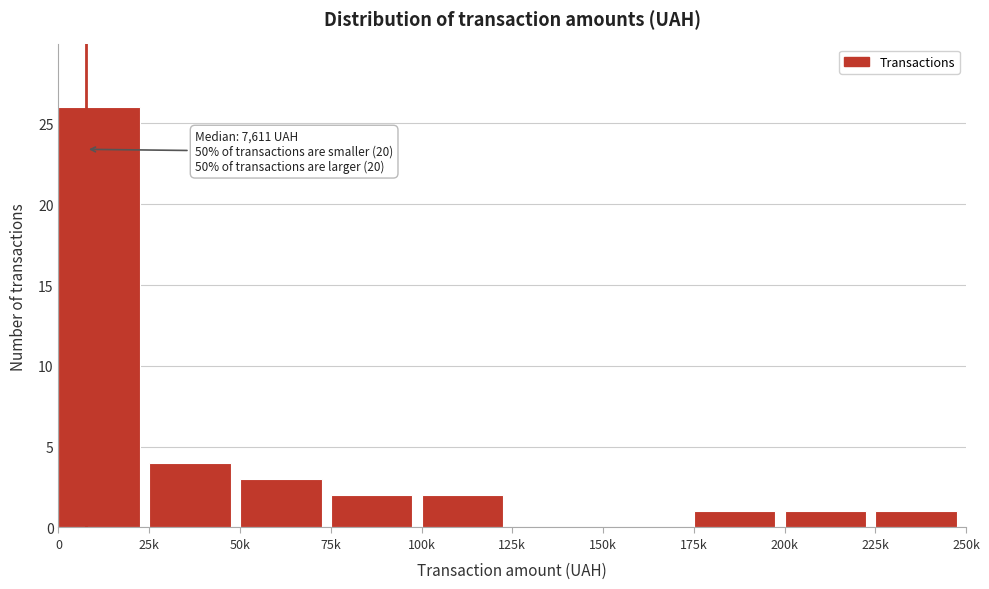

Reading left to right, list all the values displayed in this chart.

0=26	25k=4	50k=3	75k=2	100k=2	125k=0	150k=0	175k=1	200k=1	225k=1